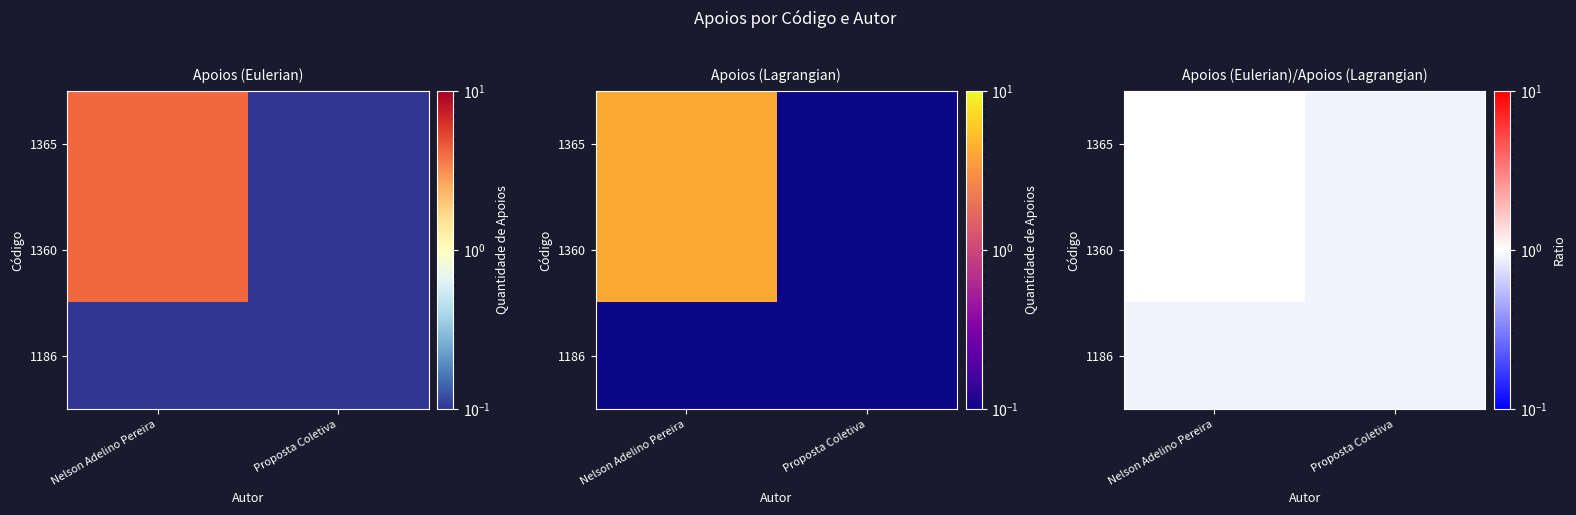

True or false: 1360 has a value of 0.2 at Nelson Adelino Pereira.

False